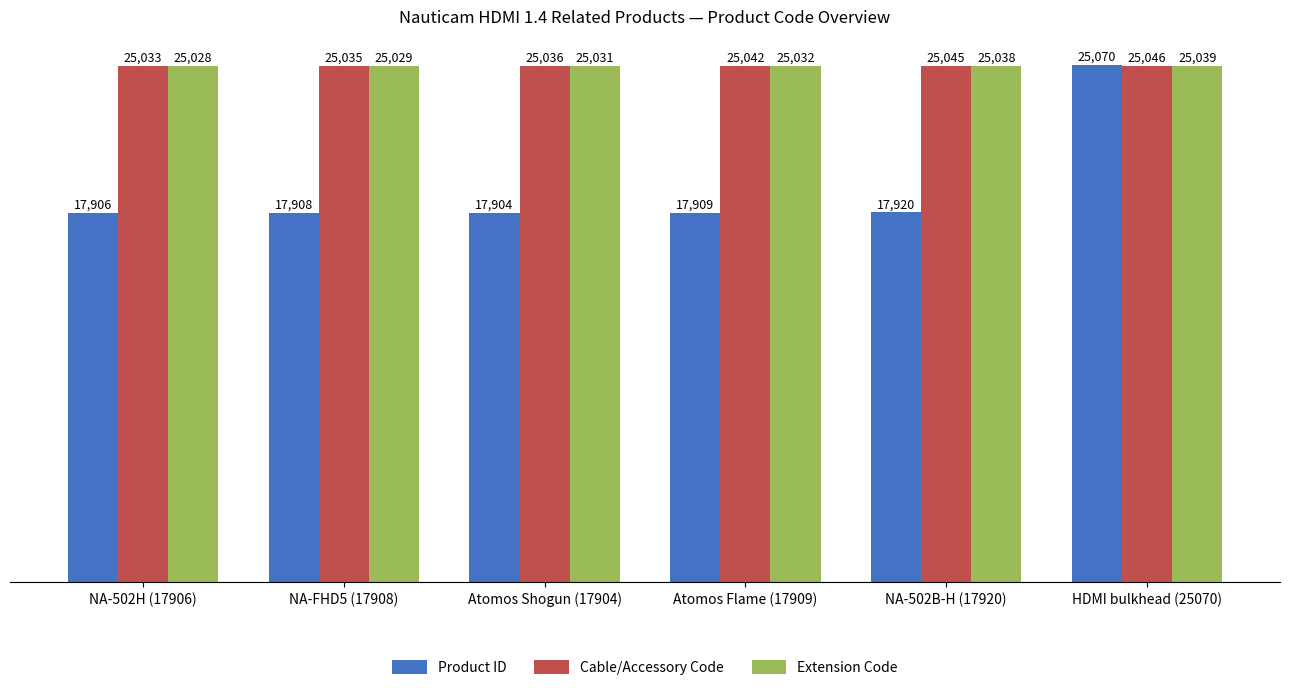

How many data points in Extension Code are less than 25032?

3